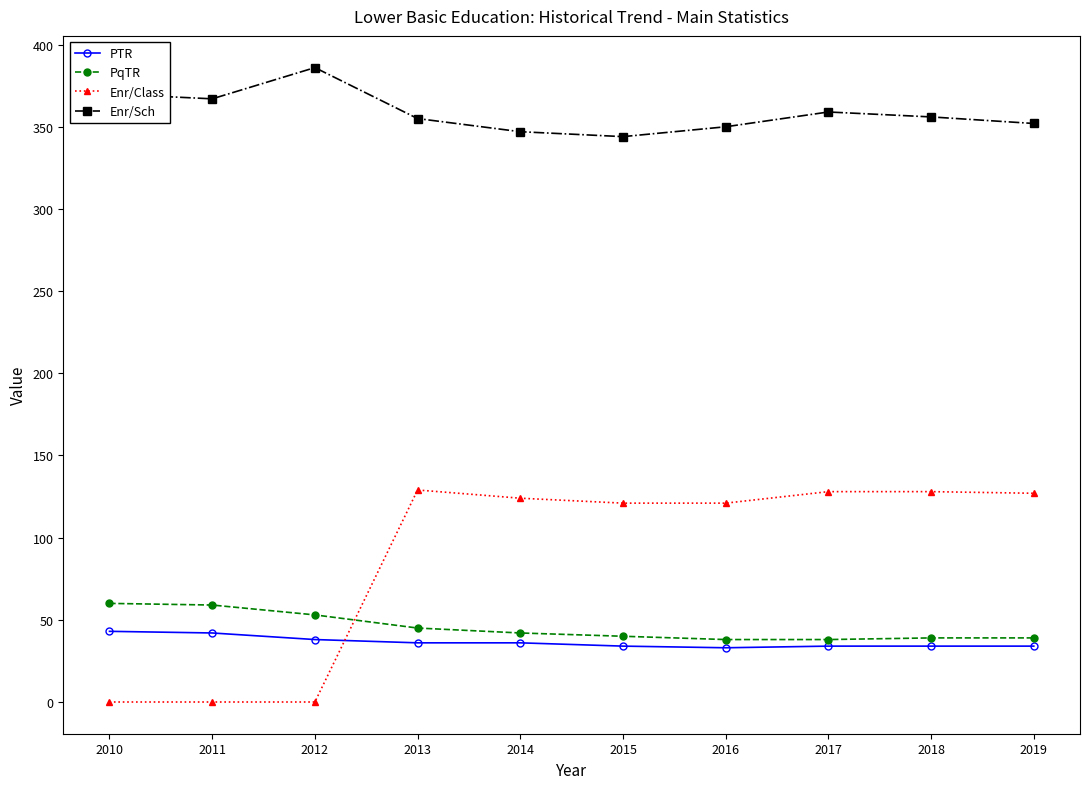

True or false: Enr/Sch and Enr/Class intersect in this chart.

False